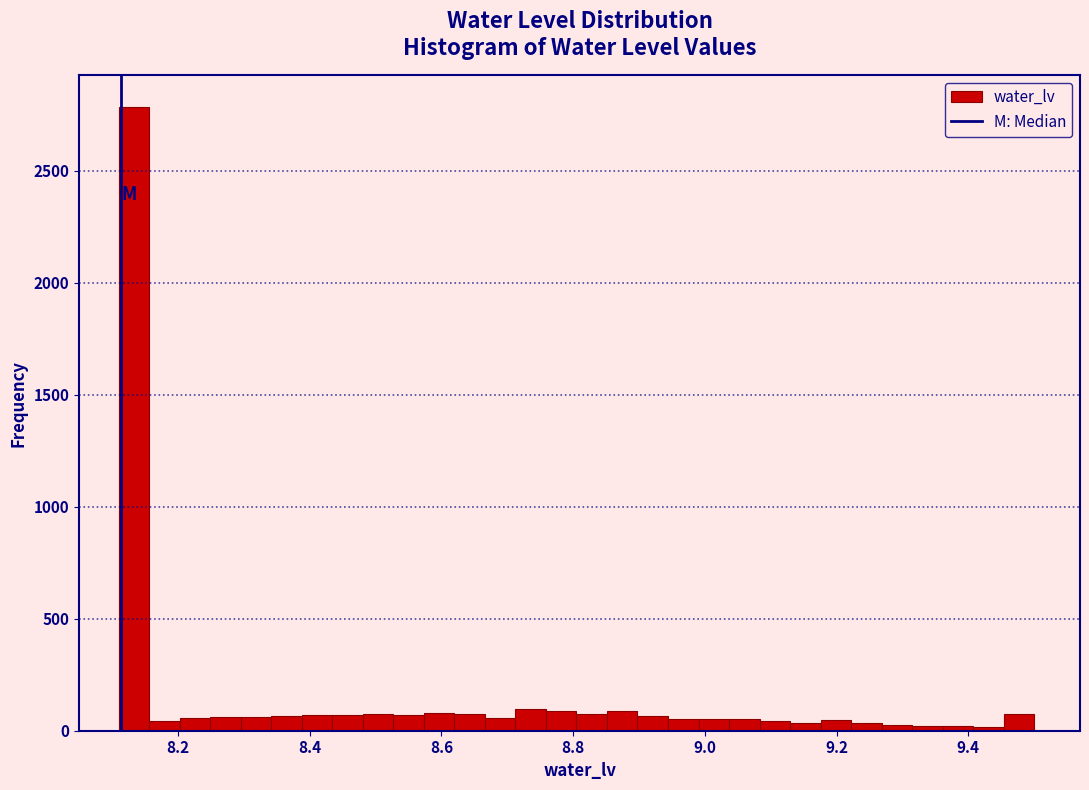

Around what value on the x-axis is the tallest bar? Give the approximate position of its centre, as read against the axis.

8.14